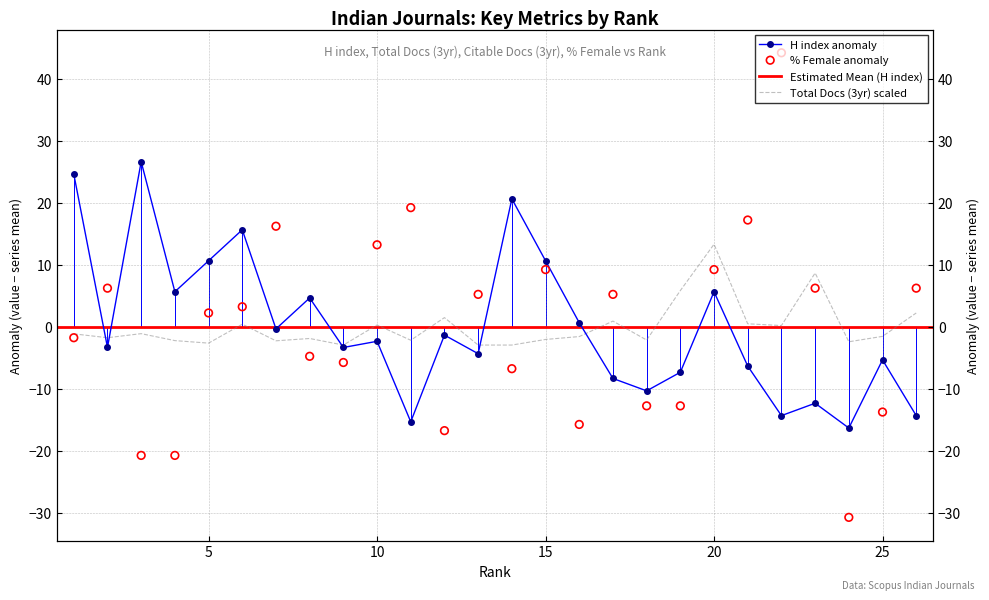

Which series has the largest total across all categories?

Total Docs. (3years)